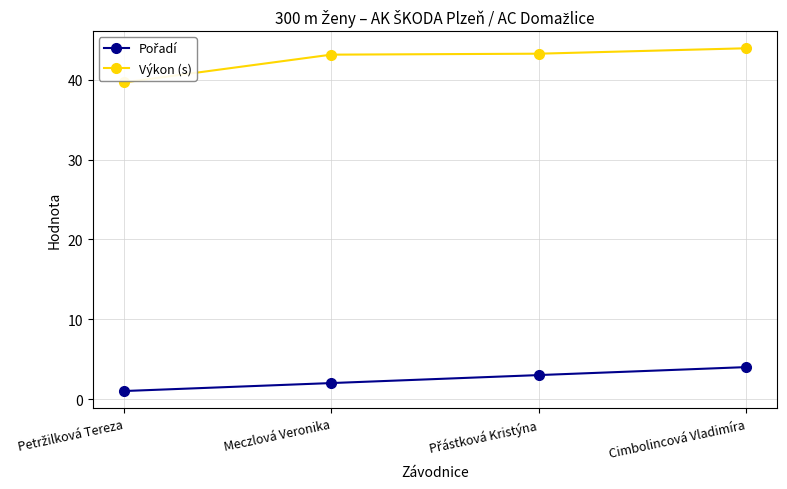

Does the chart display data point markers on the line(s)?

Yes